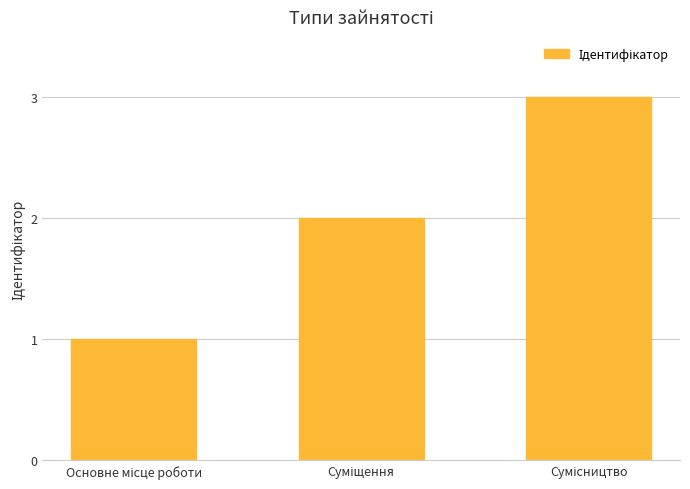

How many data points does each series have?

3